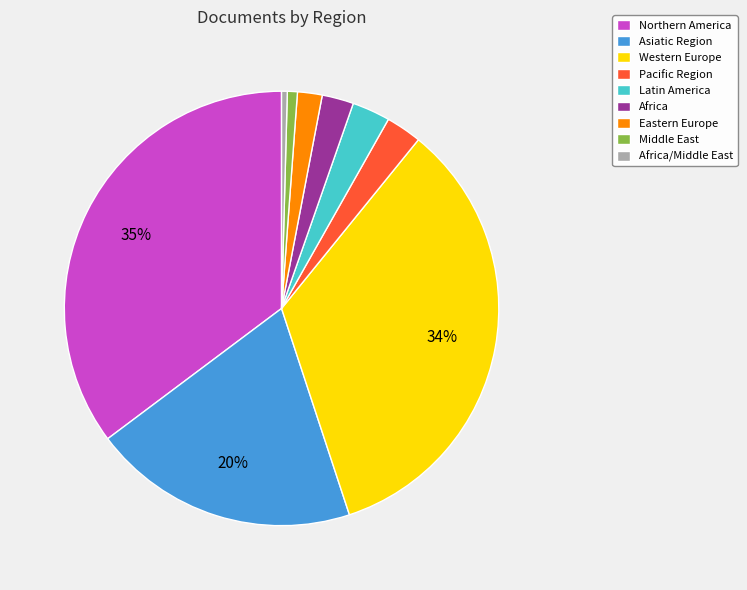

The Eastern Europe slice represents 10% of the pie. True or false?

False